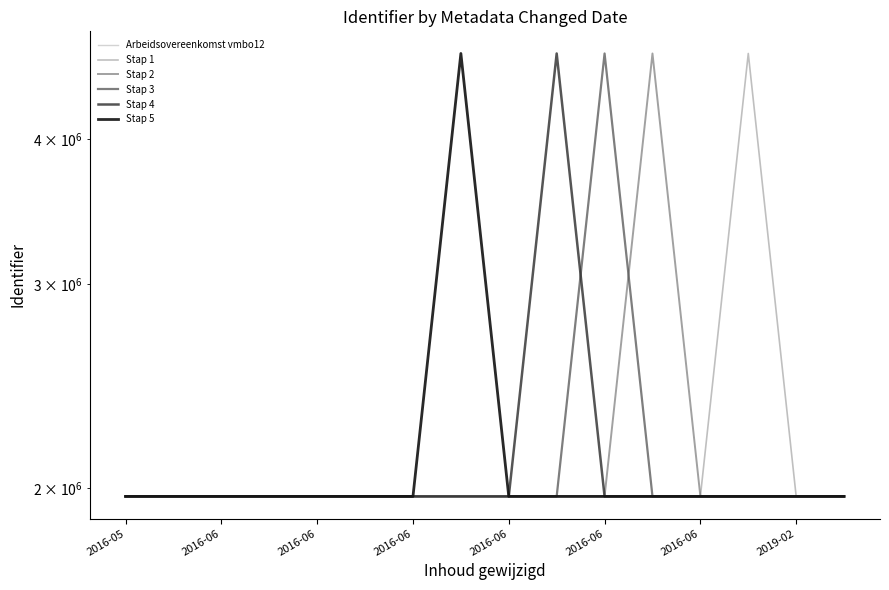

Is the value of Stap 1 at 15 greater than the value of Arbeidsovereenkomst vmbo12 at 2019-02?

No